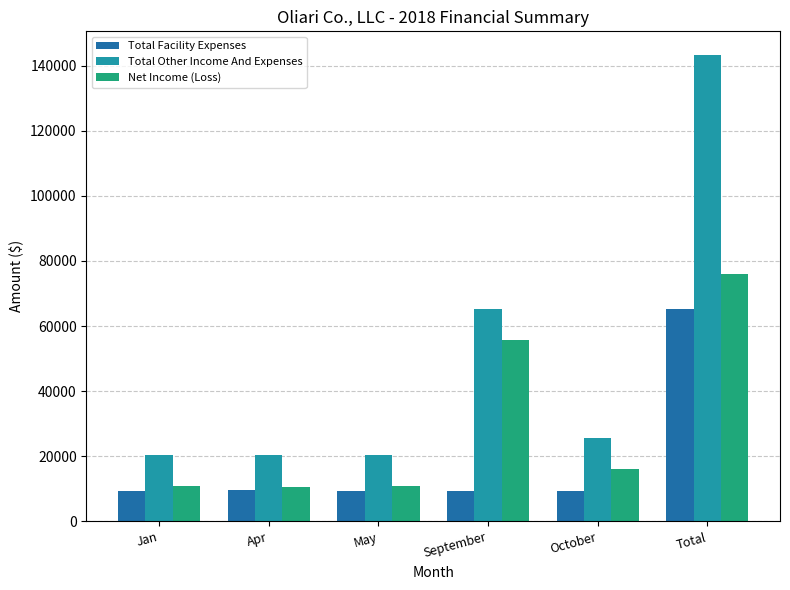

How many series are shown in this chart?

3